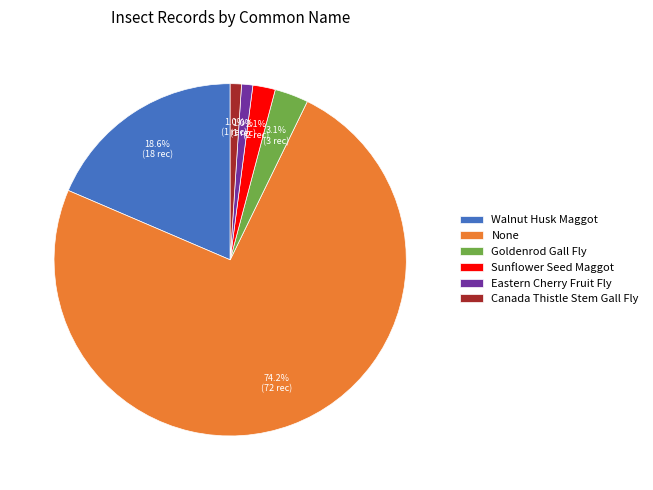

What percentage is the Sunflower Seed Maggot slice, to the nearest percent?

2%